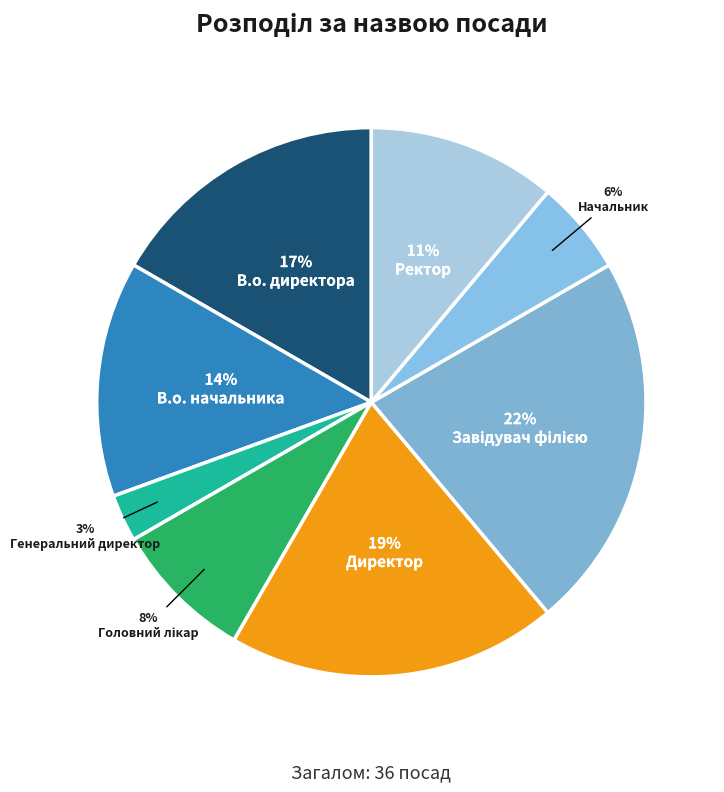

To the nearest percent, what is the combined percentage of Начальник and Ректор?

17%